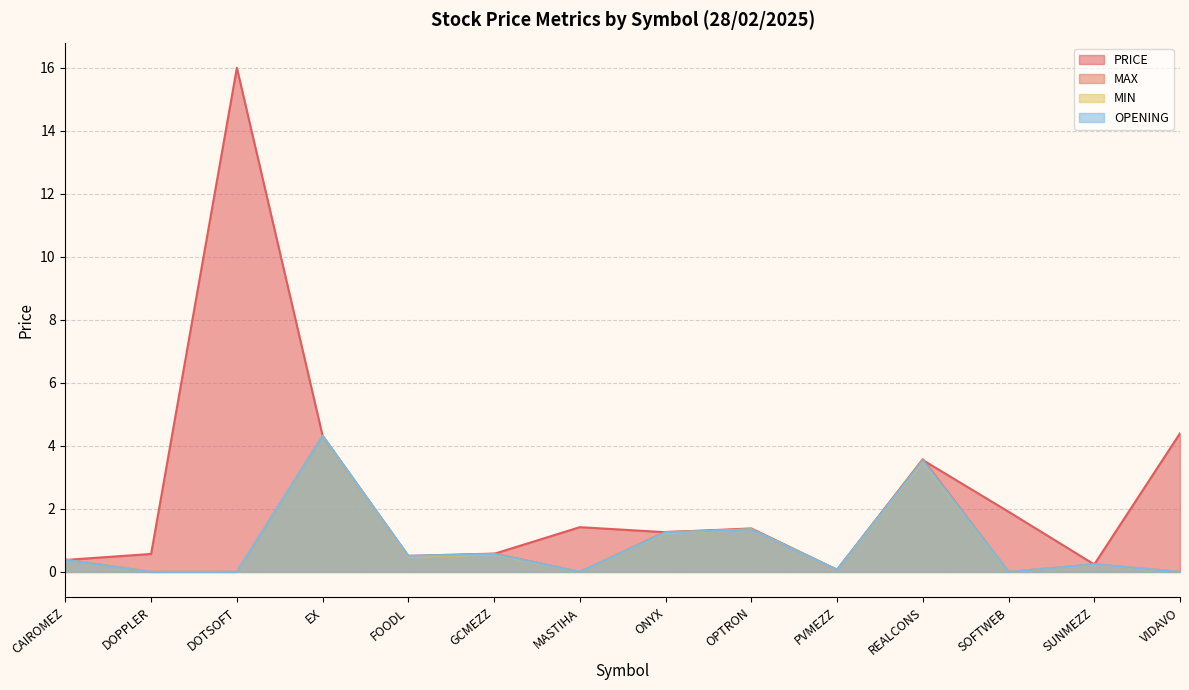

Does the chart have visible grid lines?

Yes